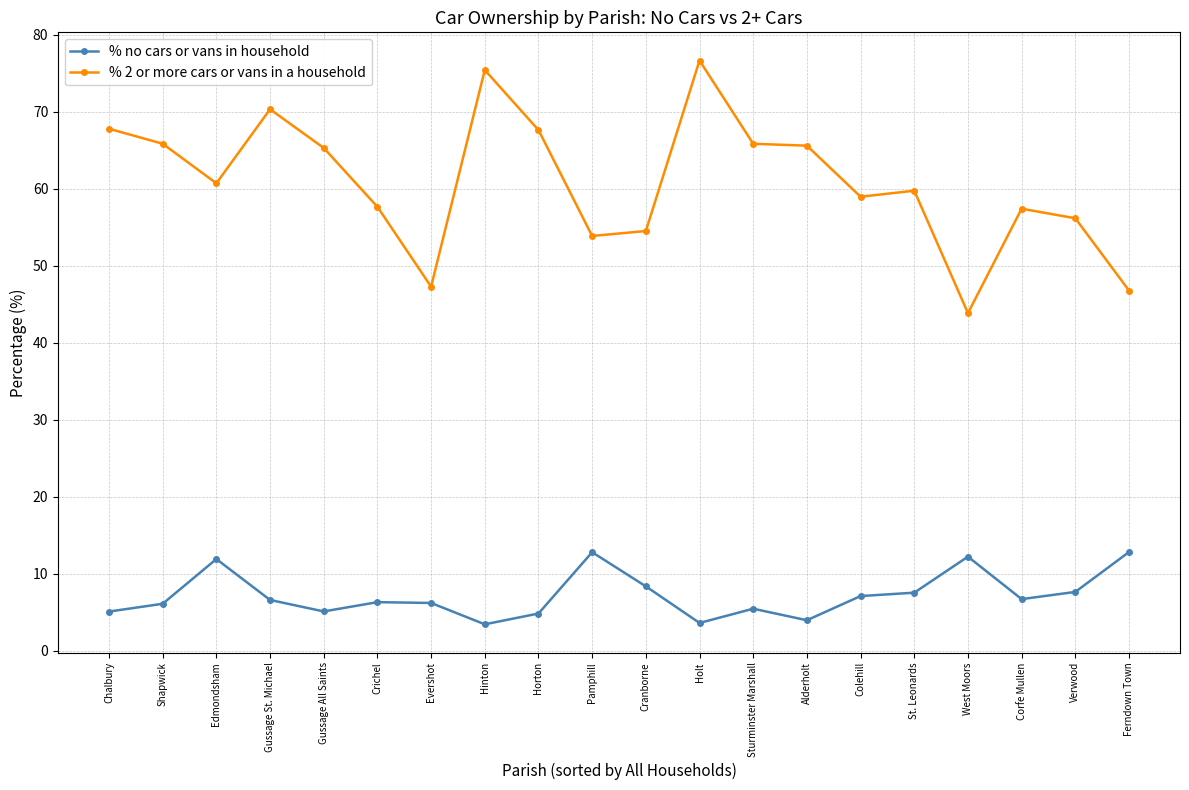

True or false: % no cars or vans in household and % 2 or more cars or vans in a household intersect in this chart.

False